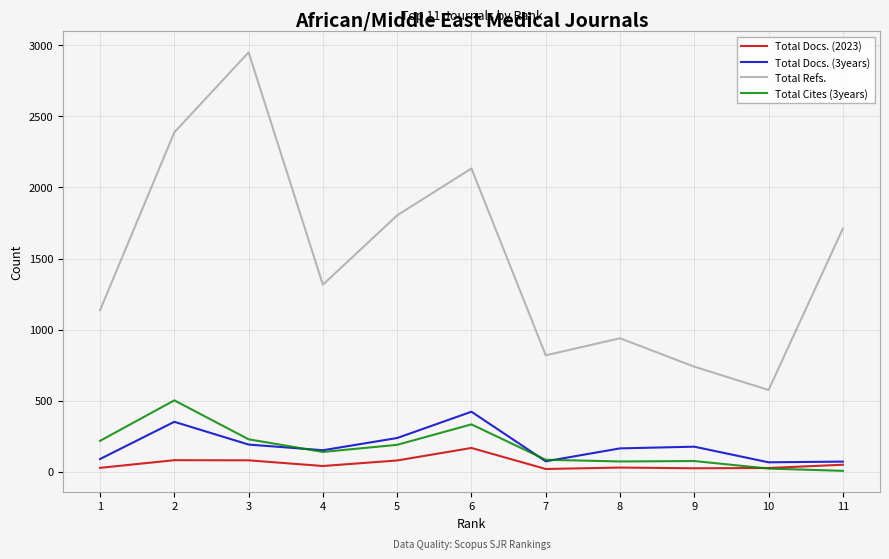

At which category does Total Docs. (3years) reach its first local peak?

2